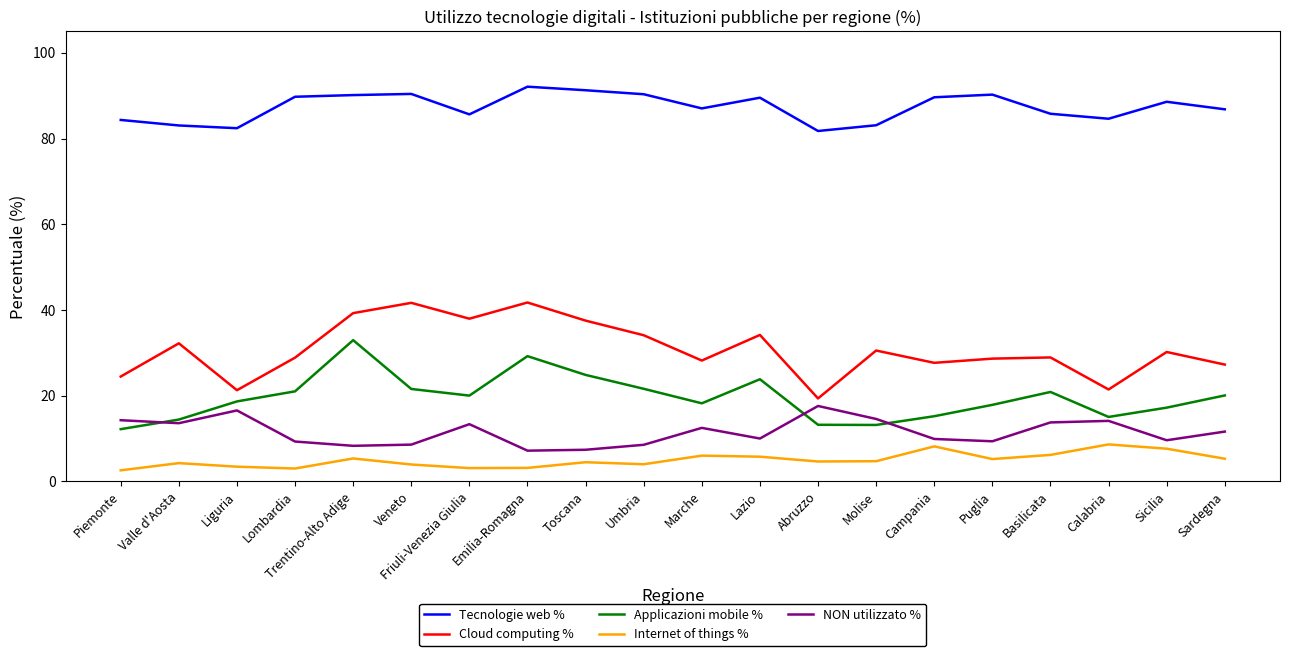

What are all the series names shown in the legend?

Tecnologie web %, Cloud computing %, Applicazioni mobile %, Internet of things %, NON utilizzato %